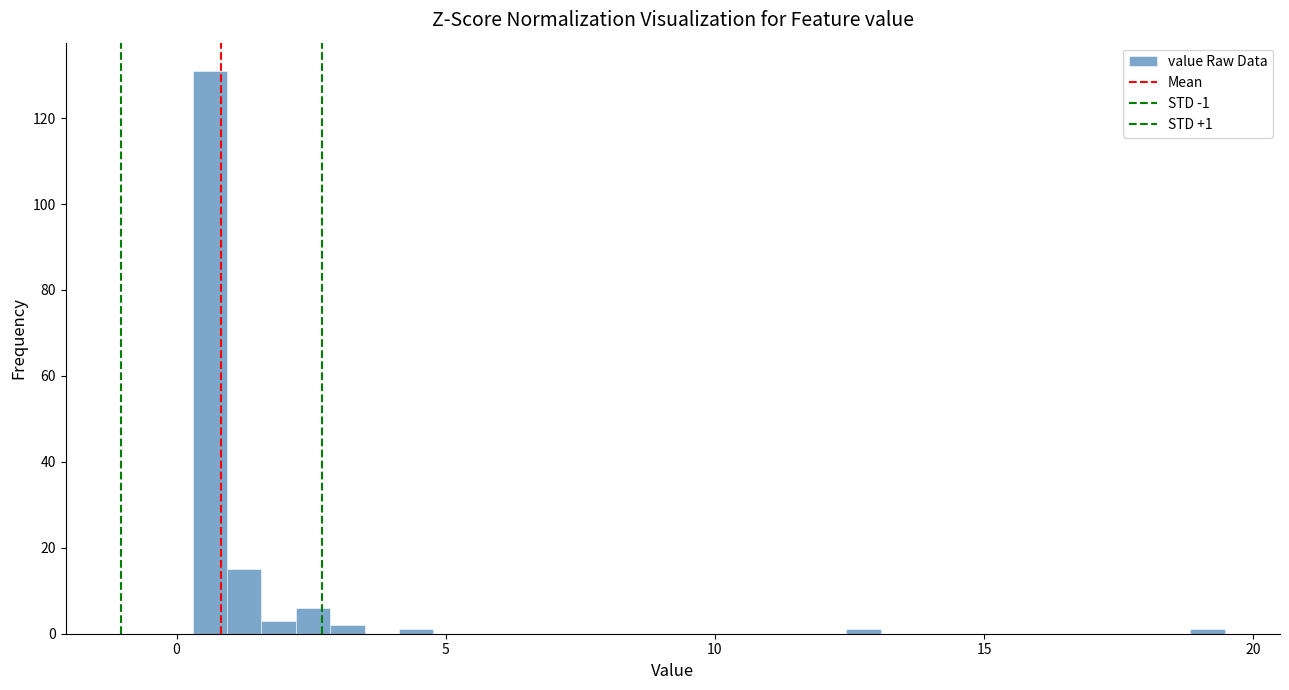

Around what value on the x-axis is the tallest bar? Give the approximate position of its centre, as read against the axis.

0.5